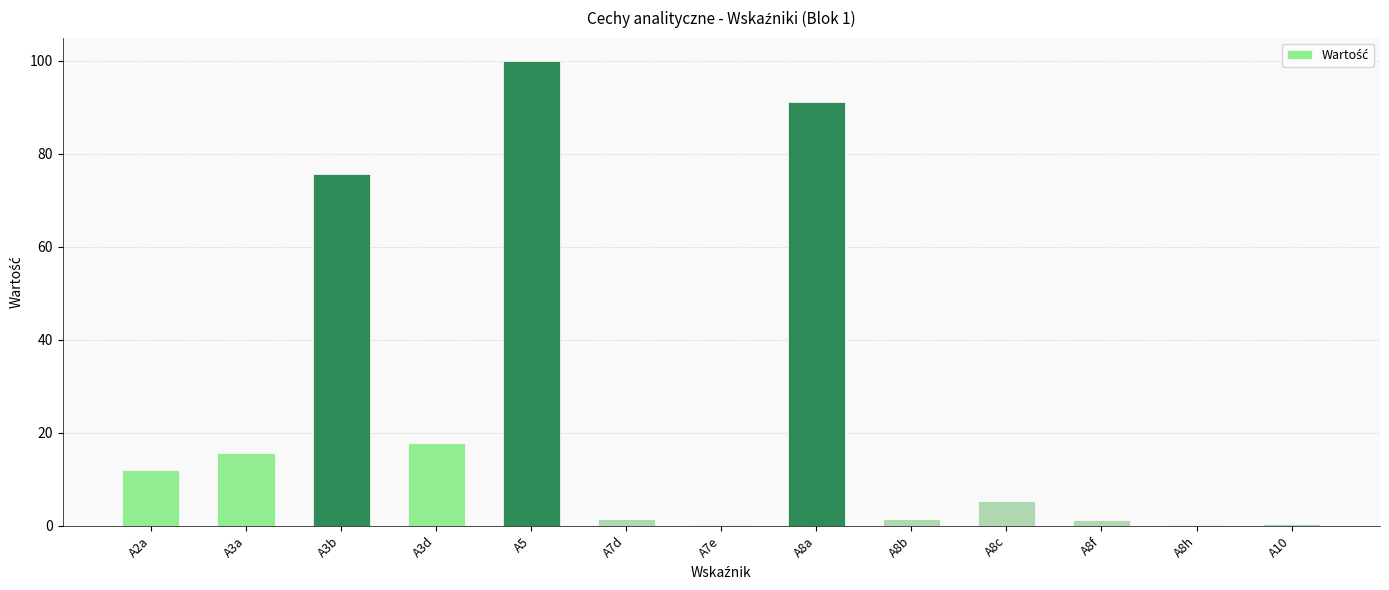

At which label is the value closest to 50?

A3b